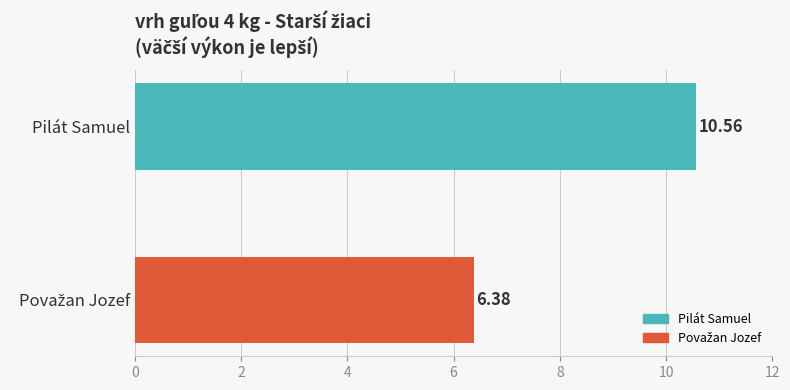

Which label corresponds to the largest value in the chart?

Pilát Samuel